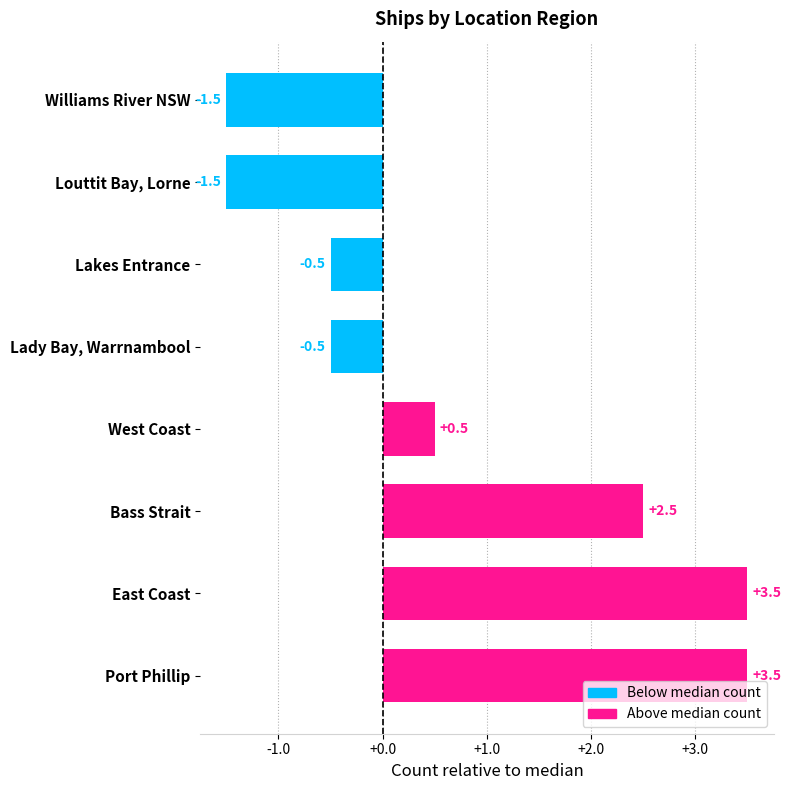

What is the change in value from Lakes Entrance to Williams River NSW?

-1.0